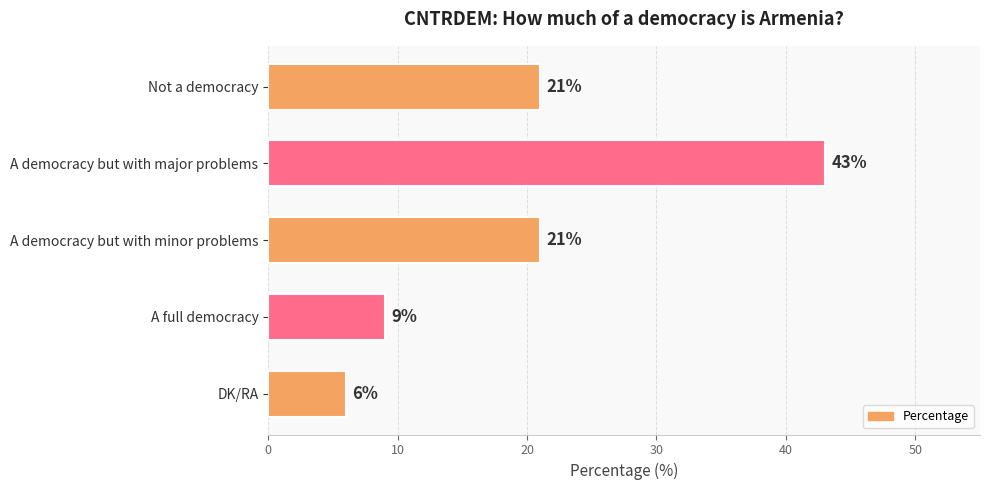

Reading top to bottom, extract all data points from this chart.

Not a democracy=21	A democracy but with major problems=43	A democracy but with minor problems=21	A full democracy=9	DK/RA=6